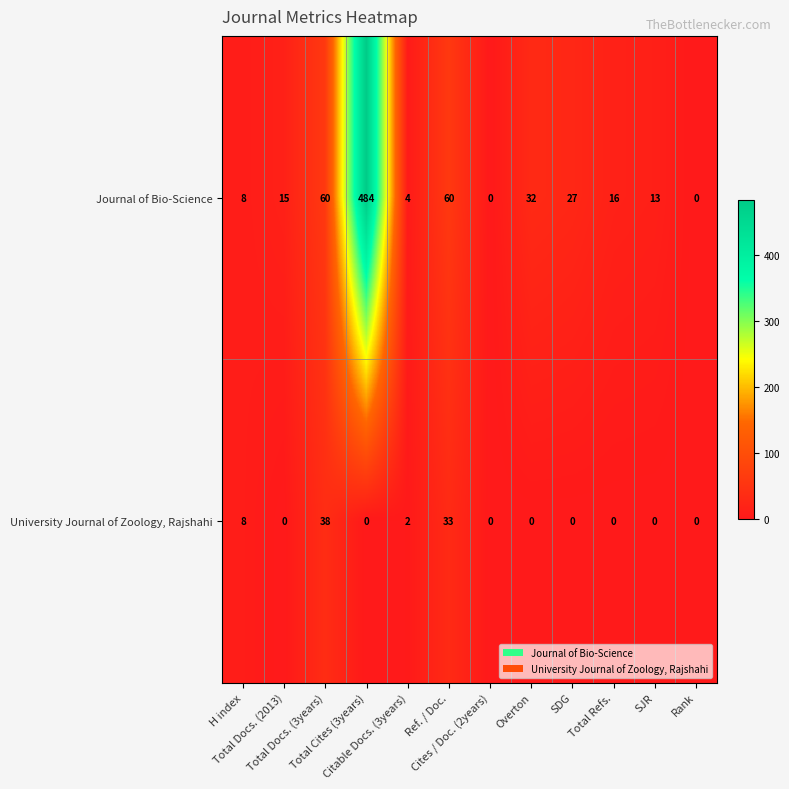

List the series in order of their overall mean, lowest first.

University Journal of Zoology, Rajshahi, Journal of Bio-Science